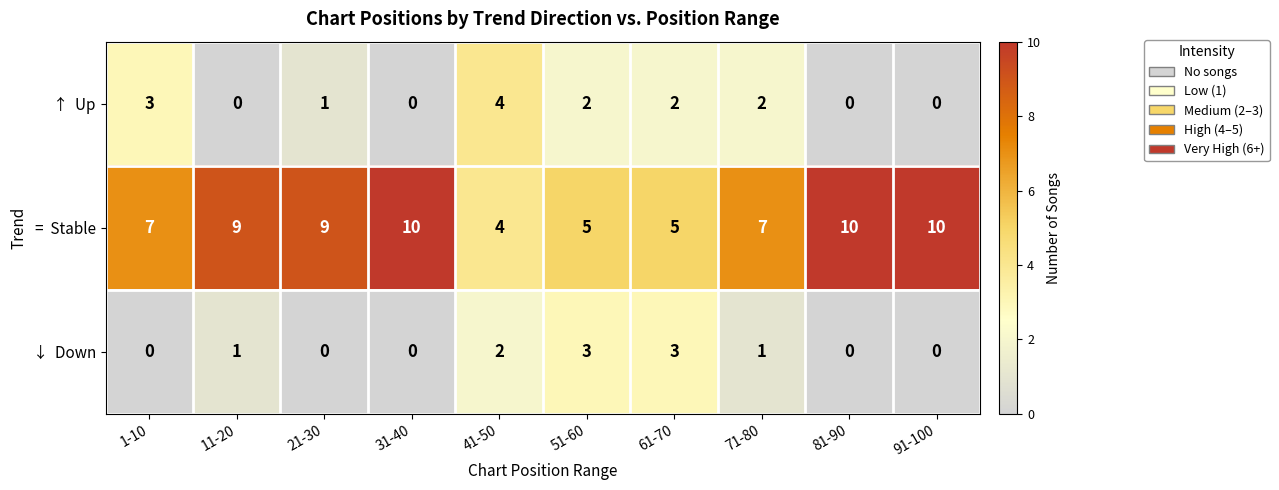

What is the spread (max minus min) of values at 91-100?

10